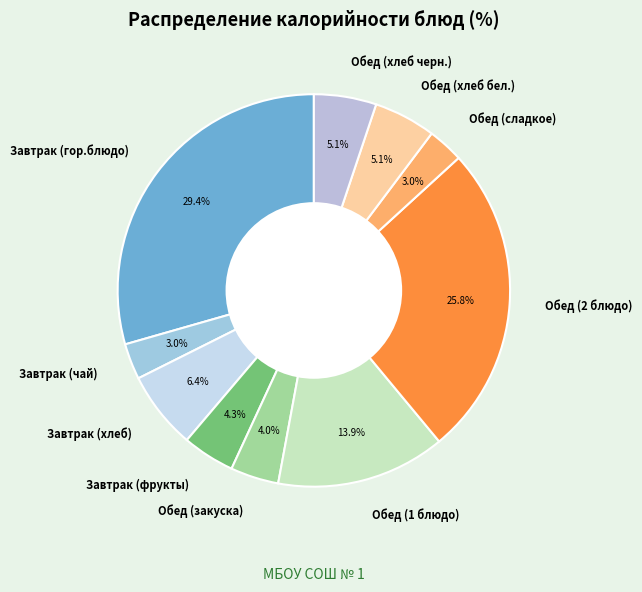

True or false: Обед (хлеб бел.) accounts for 1% of the total.

False